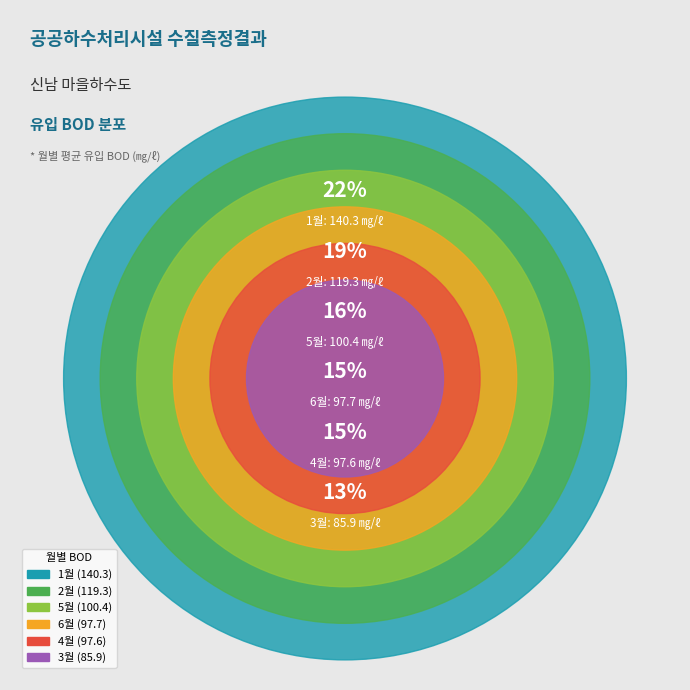

To the nearest percent, what percentage of the pie is 1월?

22%